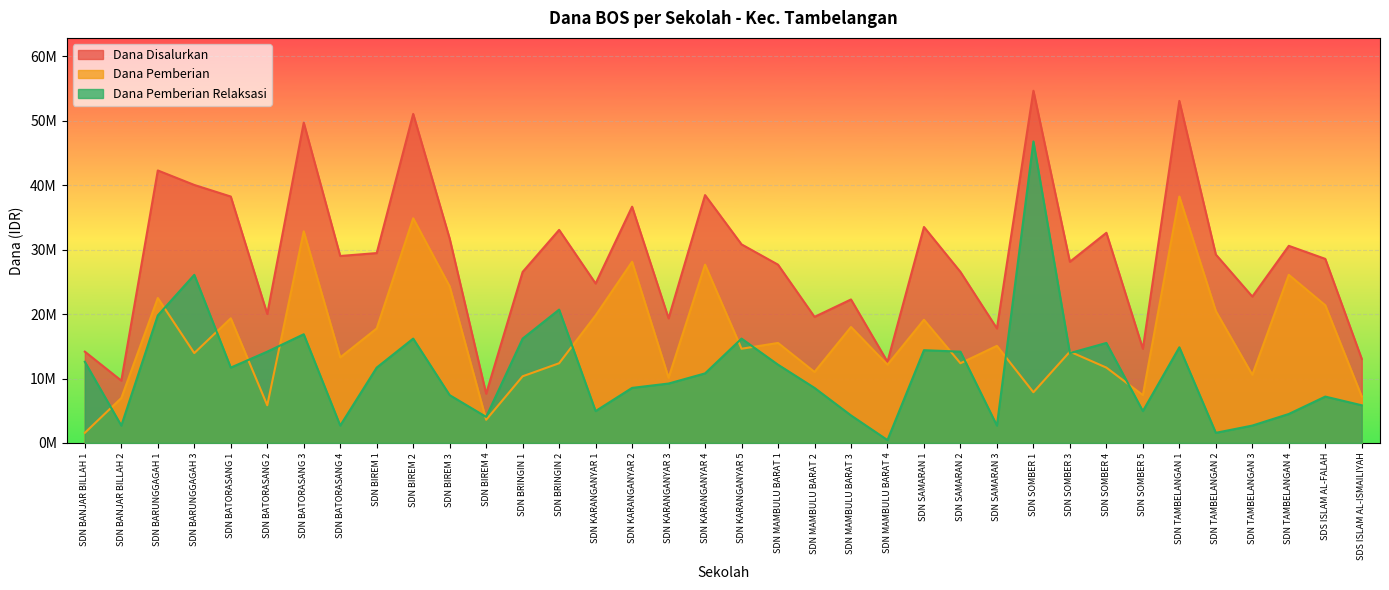

At which category does Dana Disalurkan reach its first local peak?

SDN BARUNGGAGAH 1